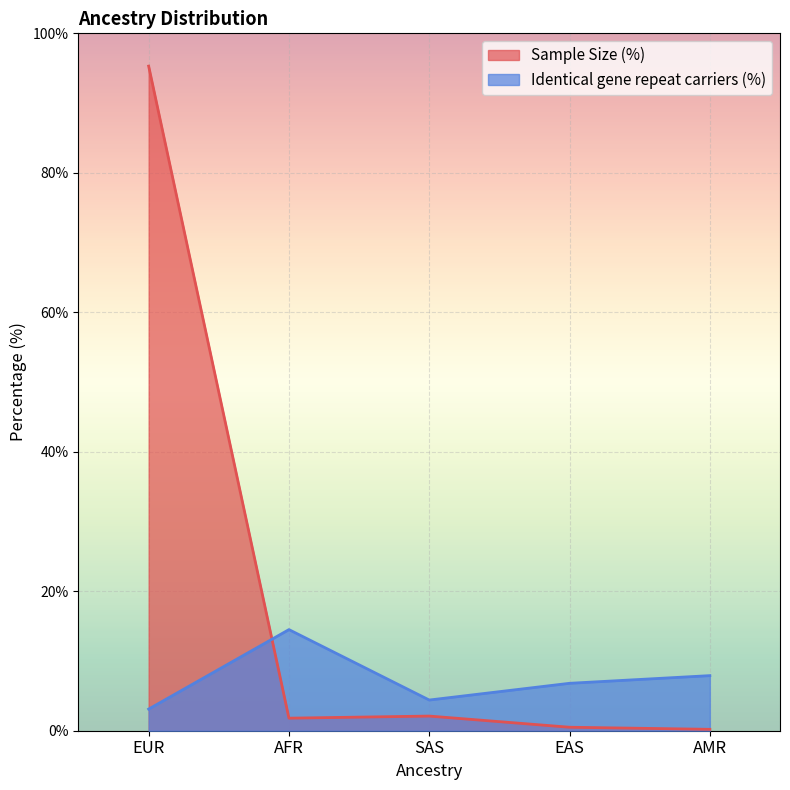

Which series has the largest range (max minus min)?

Sample Size (%)